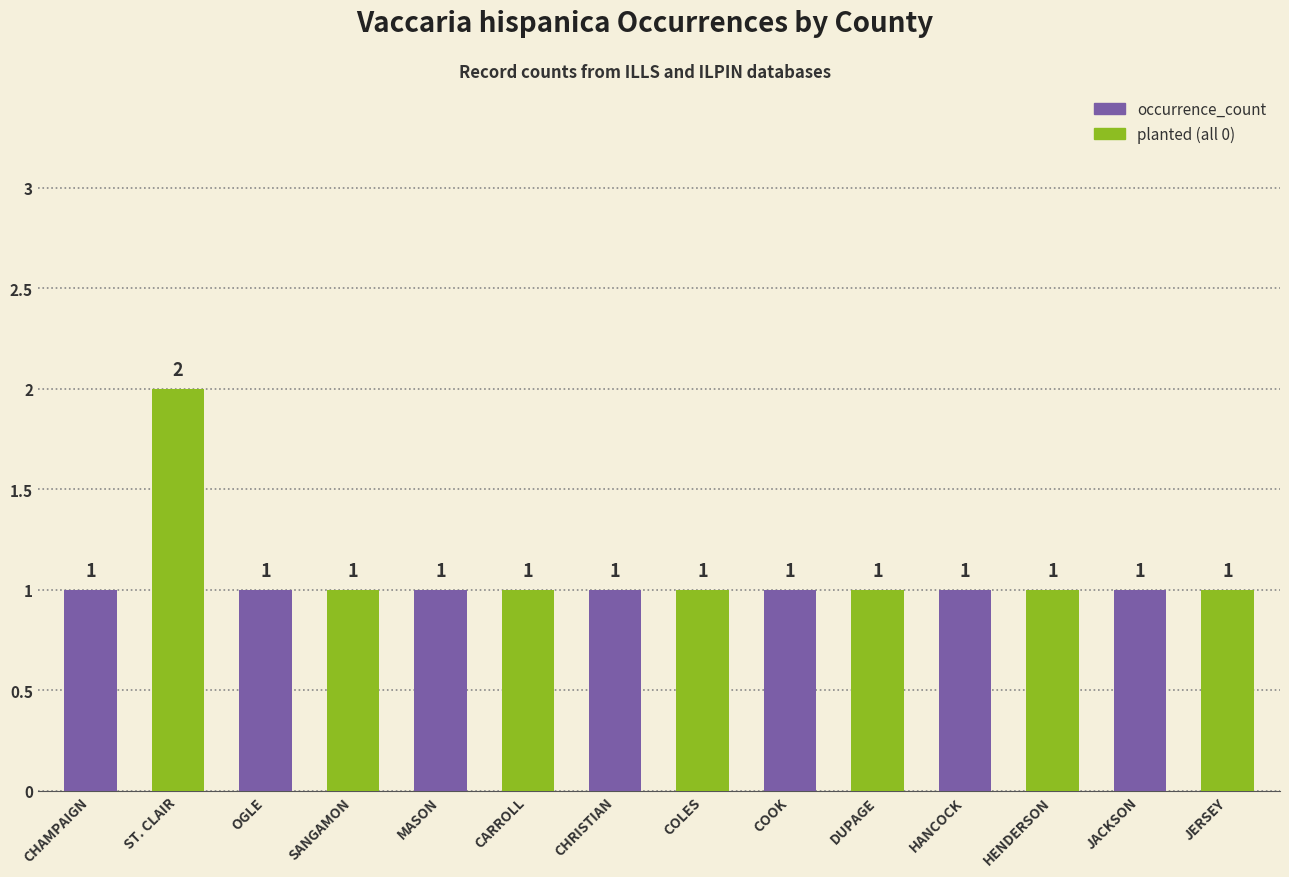

What is the maximum value shown in the chart?

2